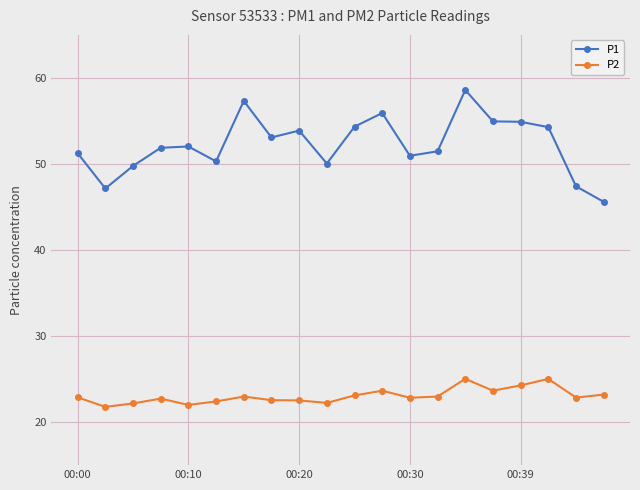

True or false: P1 has more than 0 points higher than both neighbors.

True